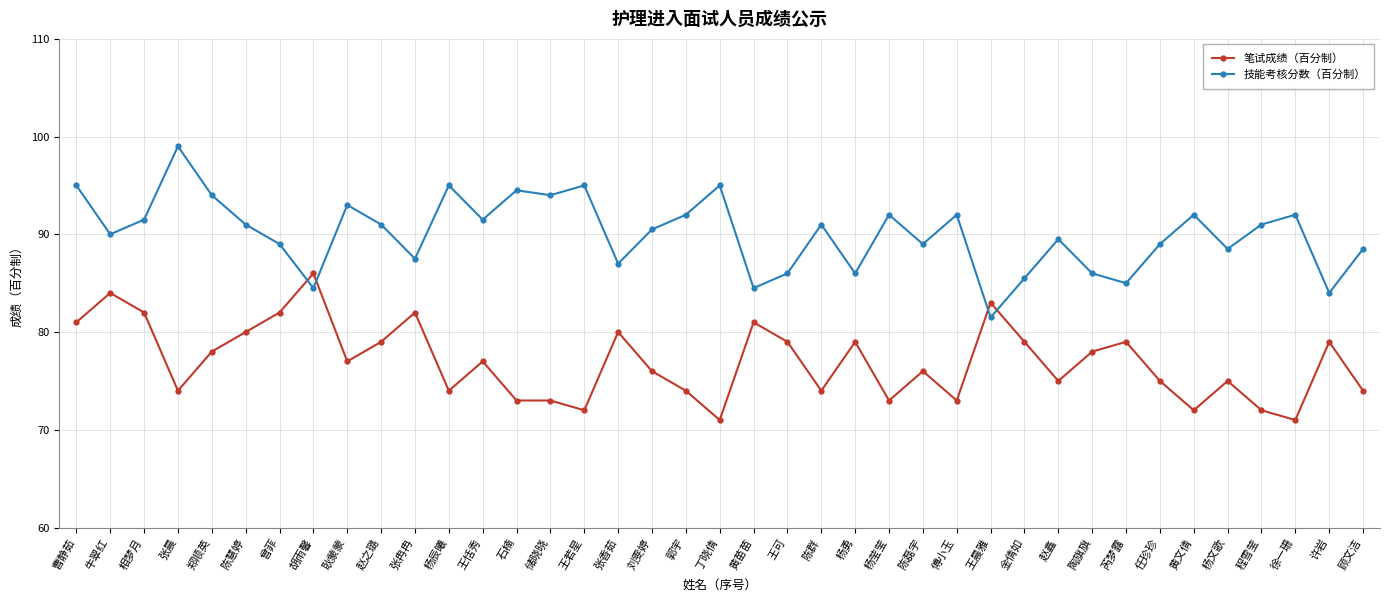

How many lines are shown in the chart?

2